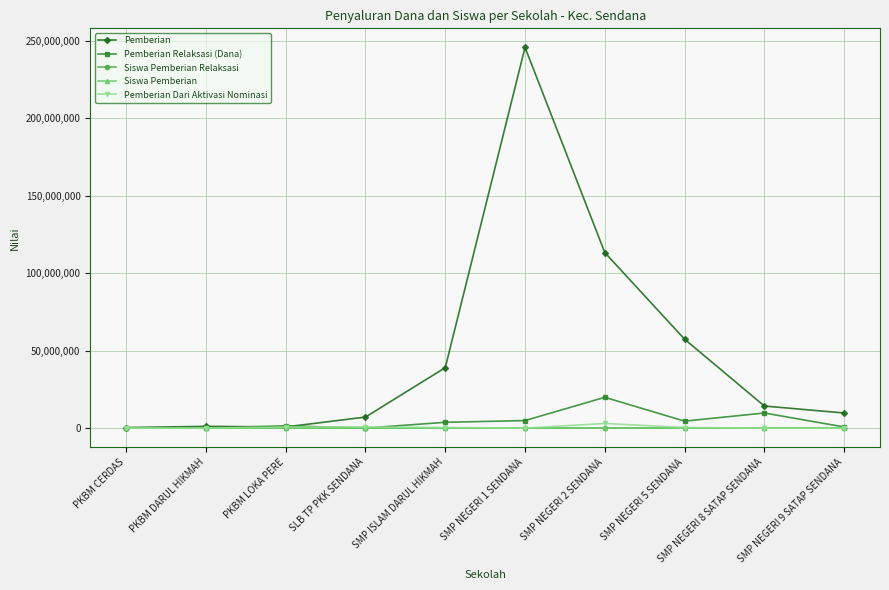

True or false: Siswa Pemberian Relaksasi has a value of 0 at PKBM DARUL HIKMAH.

True